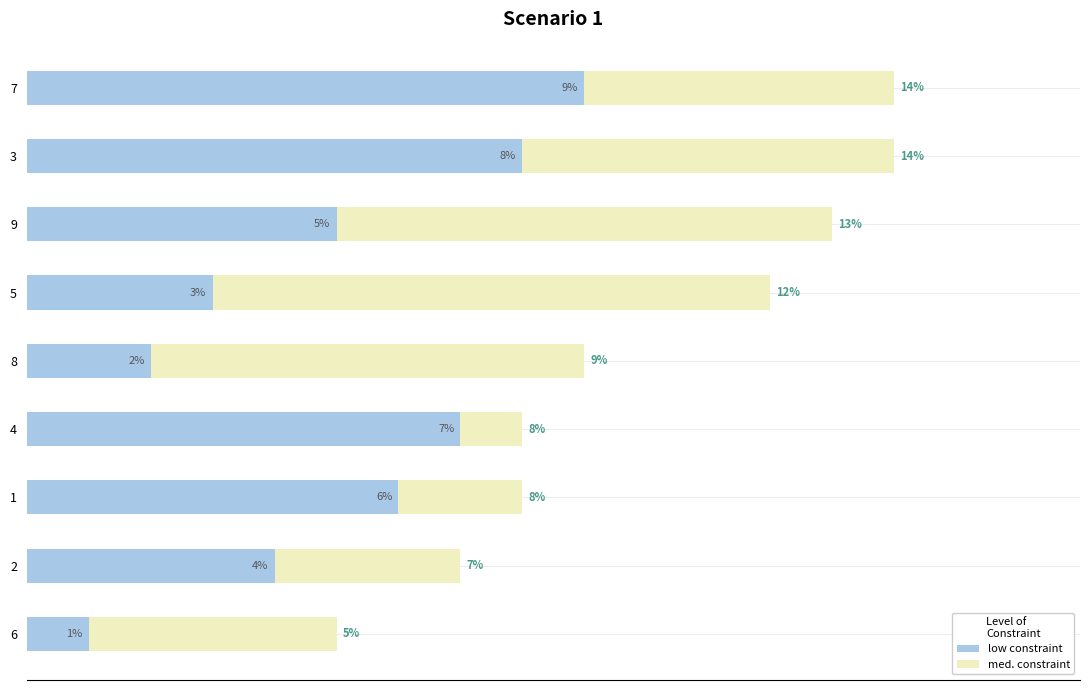

List the labels in order of low constraint value, largest first.

7, 3, 4, 1, 9, 2, 5, 8, 6